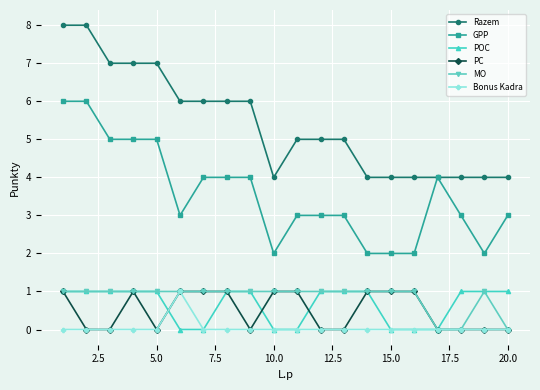

How many data points does each series have?

20